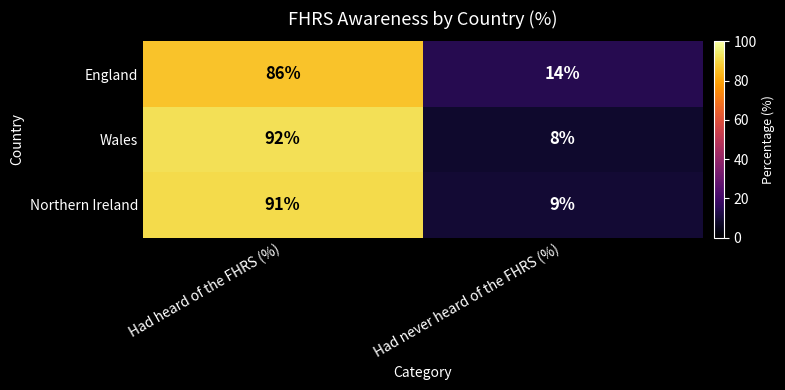

What is the difference between the maximum and minimum values in the England series?

72